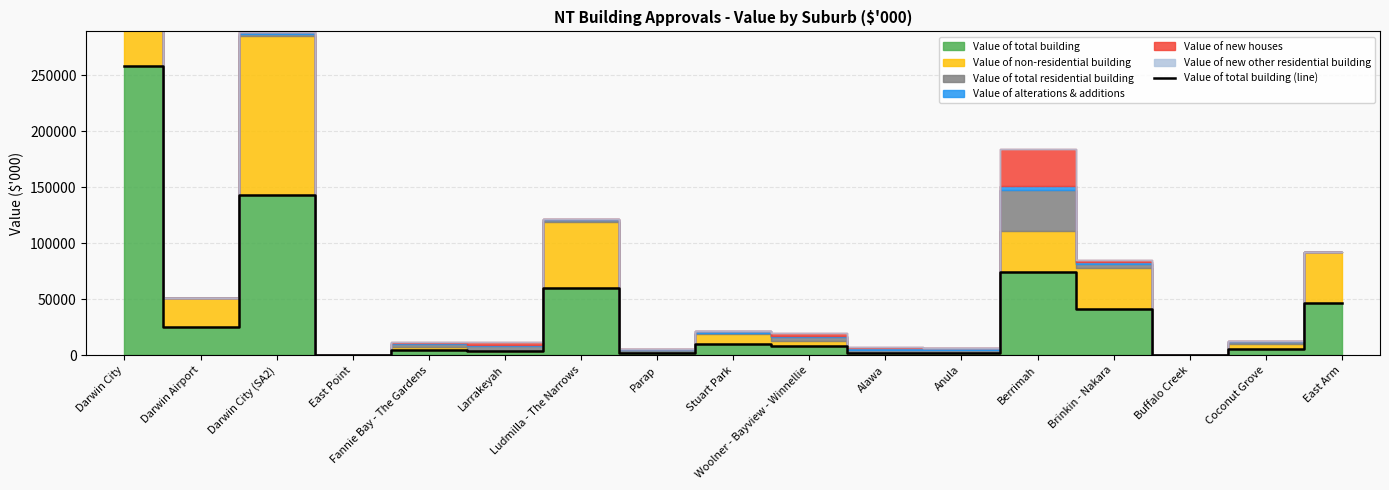

True or false: the data has more than 1 interior local peaks.

True